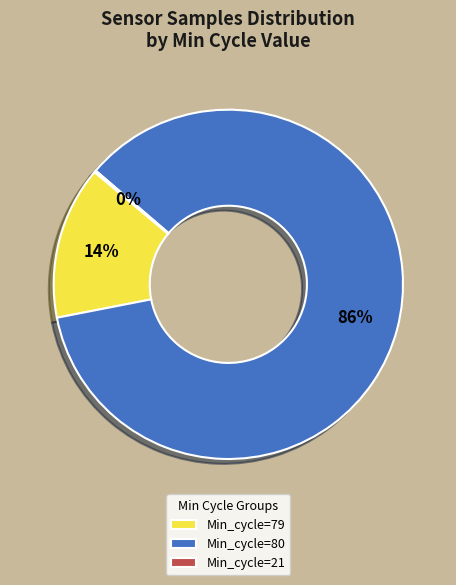

Which has a higher value, Min_cycle=79 or Min_cycle=80?

Min_cycle=80